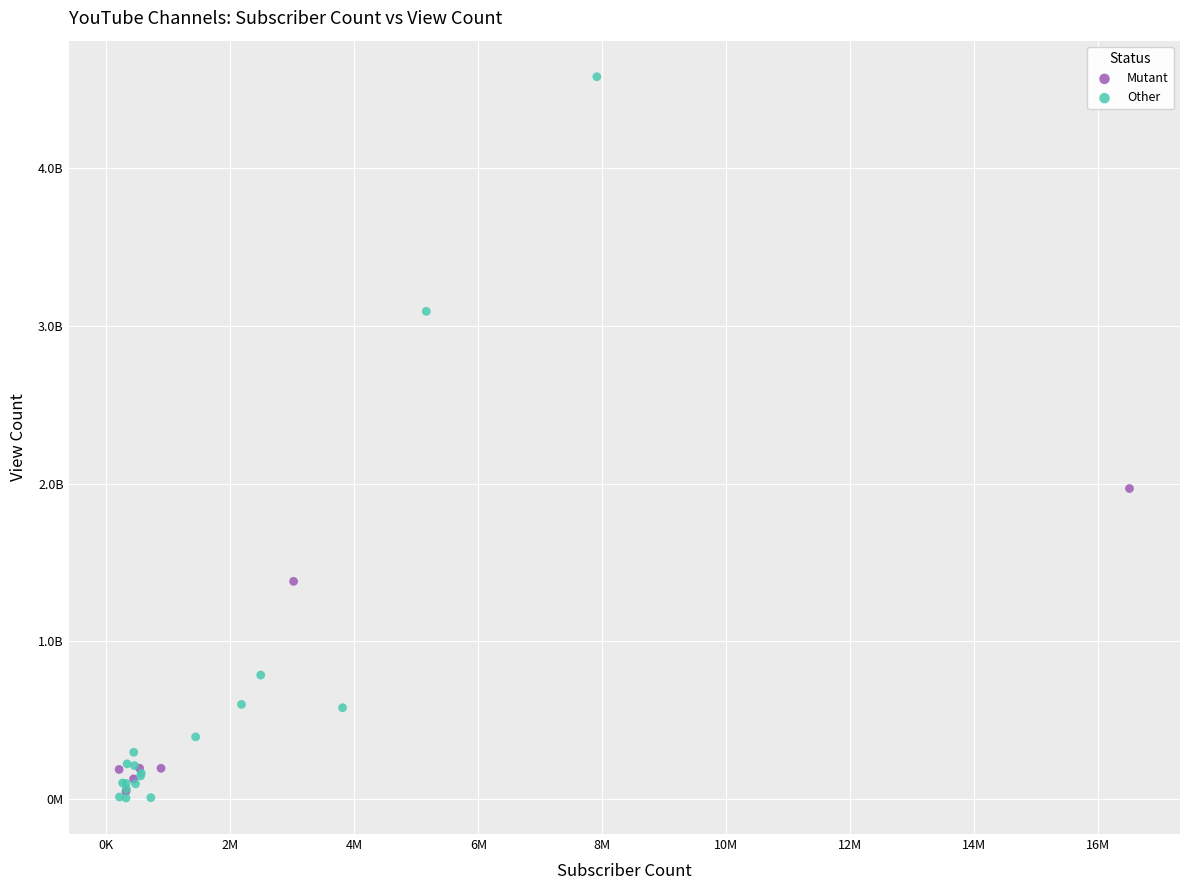

Which series reaches the maximum Y coordinate?

Other